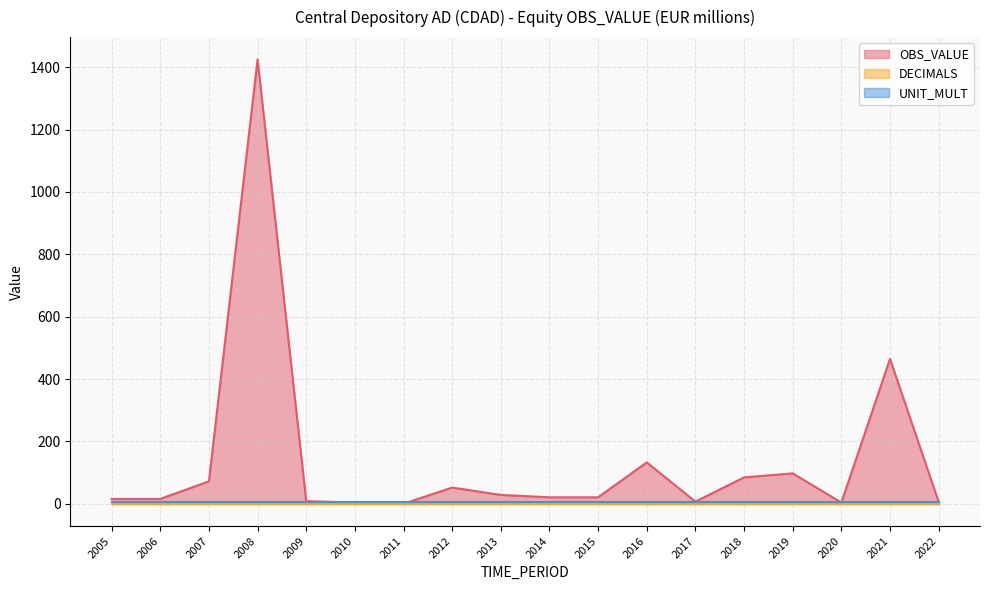

List the series in order of their peak value, lowest first.

DECIMALS, UNIT_MULT, OBS_VALUE